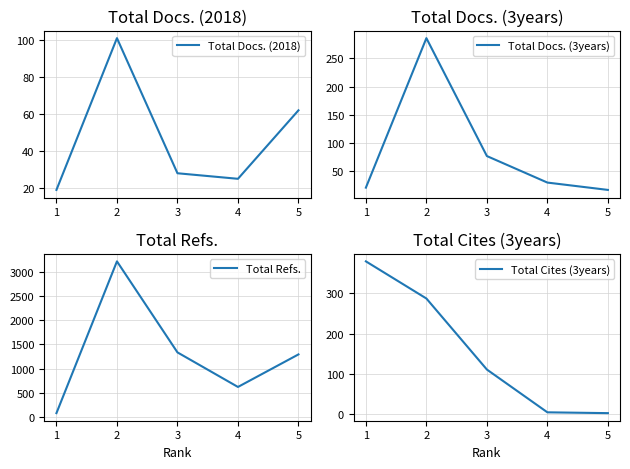

At which category does the chart reach its peak across all series?

2